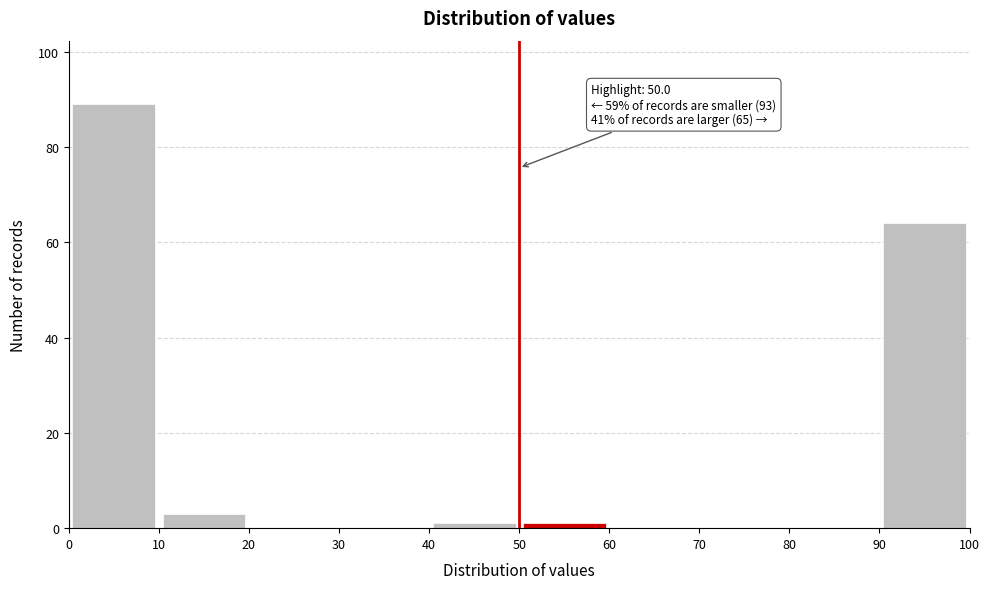

Over which range of the x-axis is the bar tallest?

0 to 10